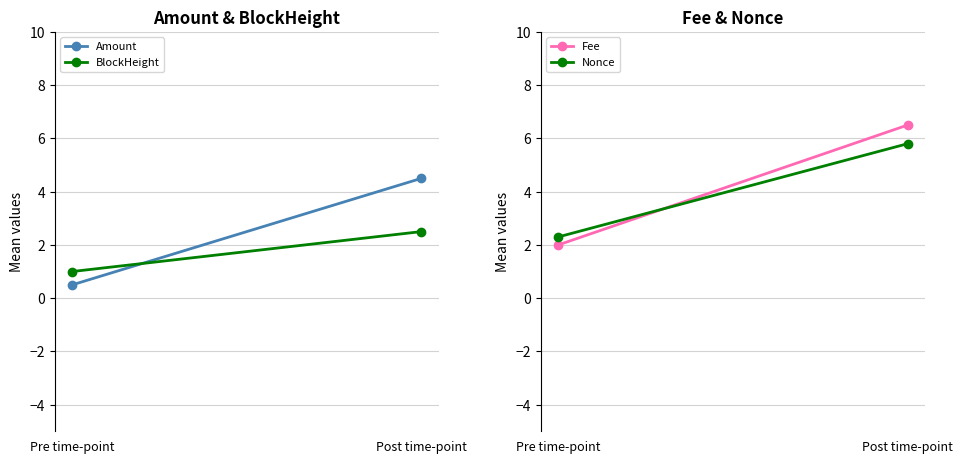

What is the difference between the maximum and minimum values in the Amount series?

4.0